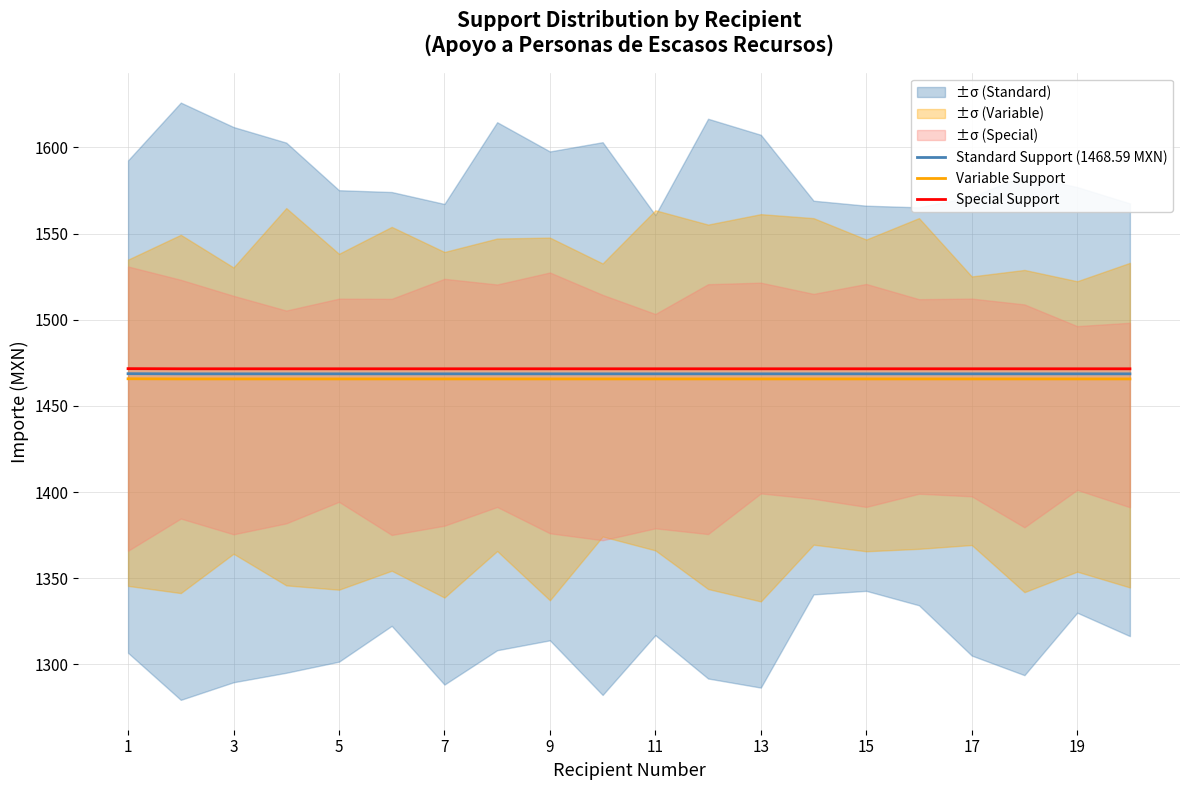

What is the value of the Variable Support point at the 18th from the left?

1465.7